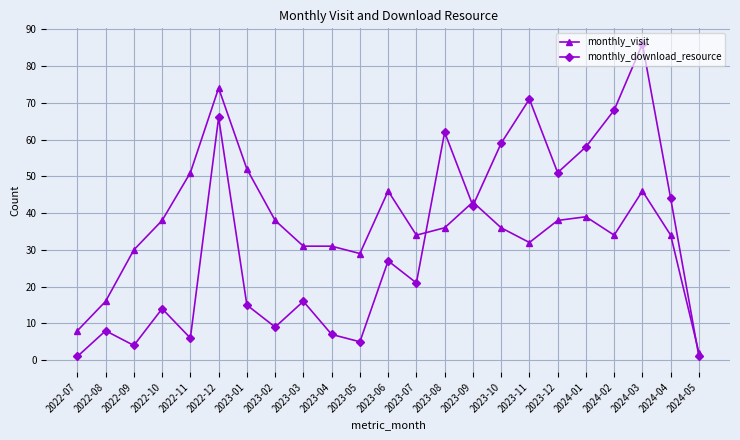

Which series changed the most between 2023-12 and 2024-05?

monthly_download_resource